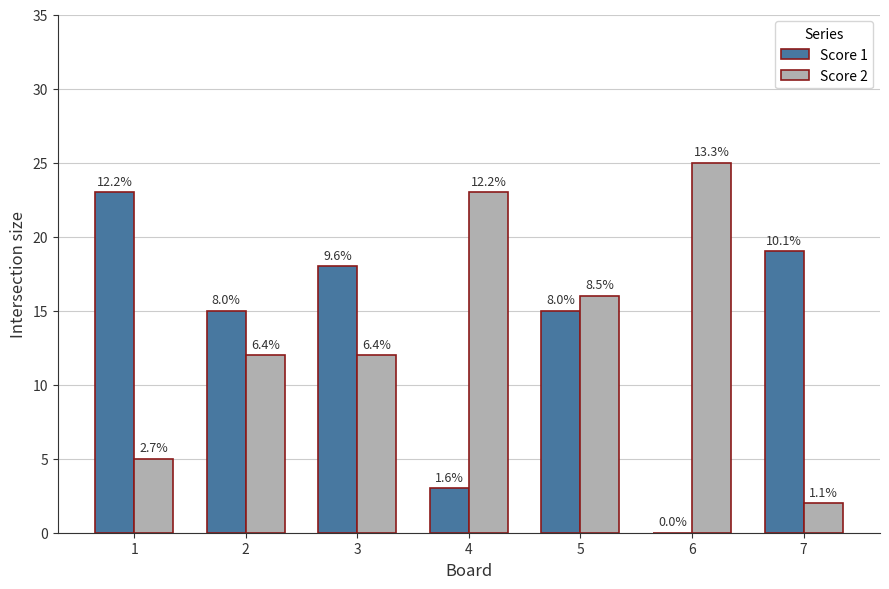

Are the bars horizontal?

No